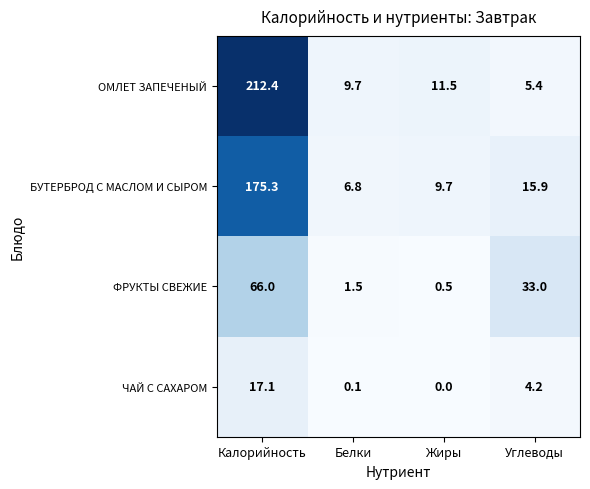

Read the ФРУКТЫ СВЕЖИЕ value at Углеводы.

33.0